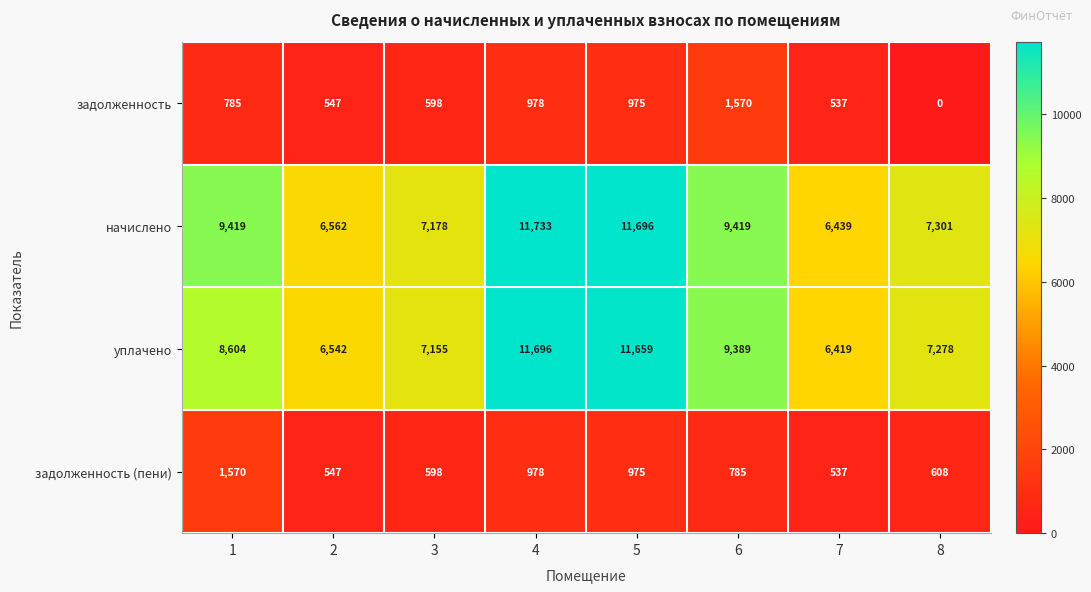

Is the value of задолженность at 4 greater than the value of уплачено at 7?

No